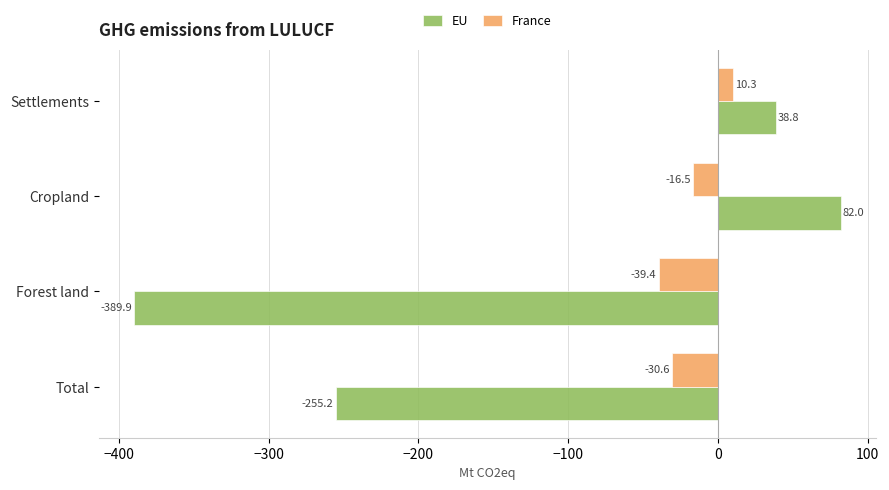

Which series changed the most between Cropland and Settlements?

EU